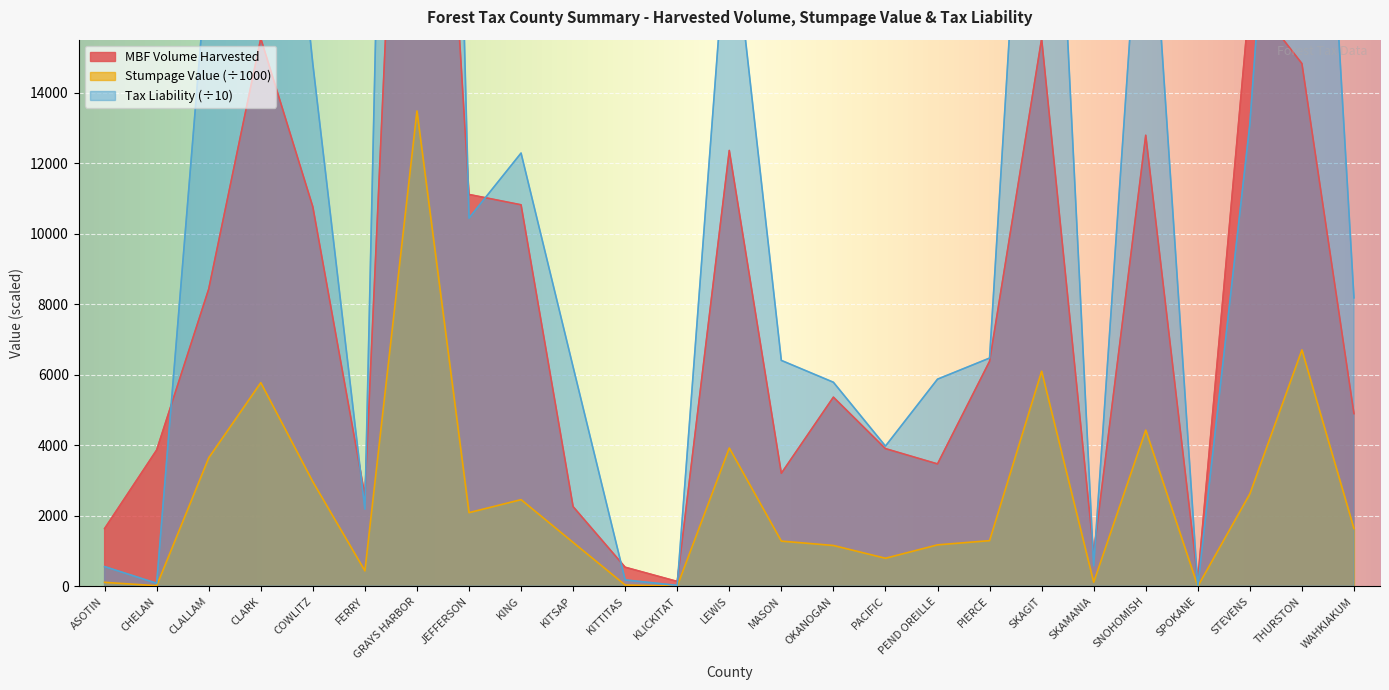

What is the value of the Tax Liability point at the 20th from the left?

581.6